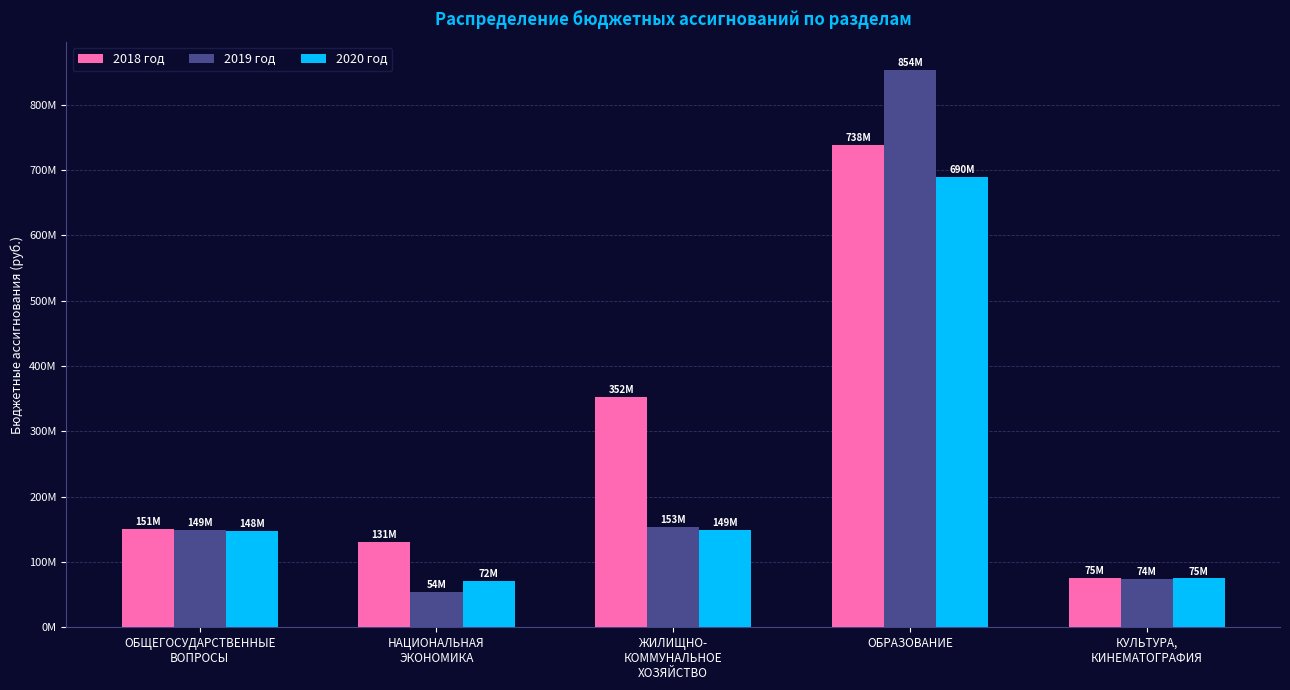

At which label does 2019 год reach its peak?

ОБРАЗОВАНИЕ